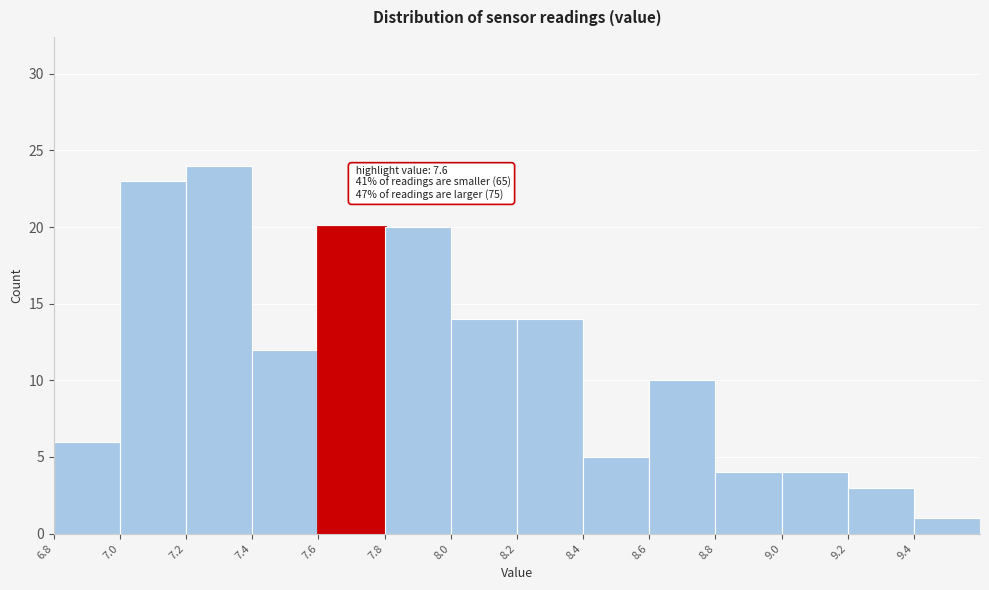

Which range on the x-axis has the tallest bar?

7.2 to 7.4